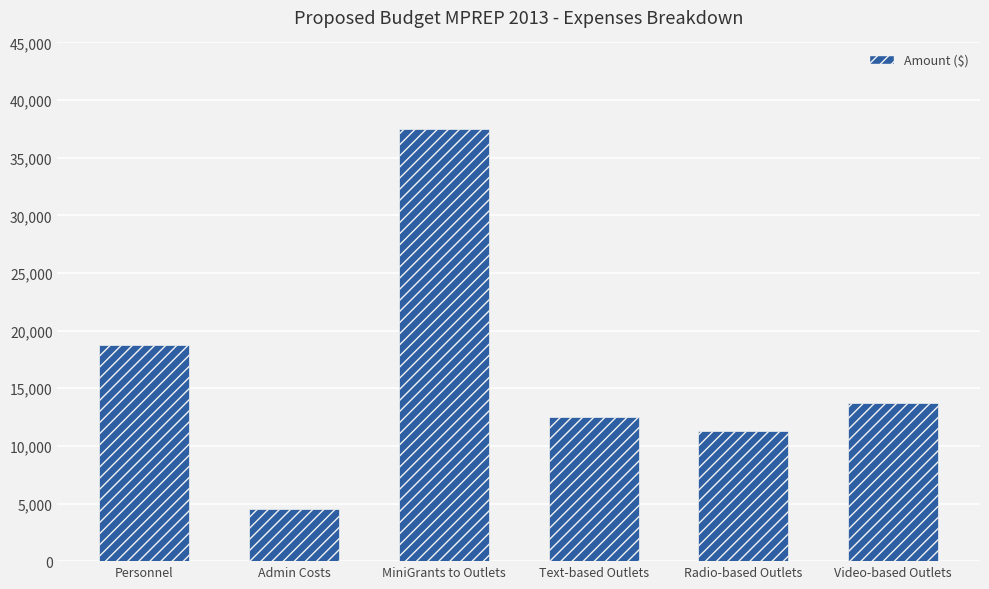

What is the label of the 1st bar from the right?

Video-based Outlets